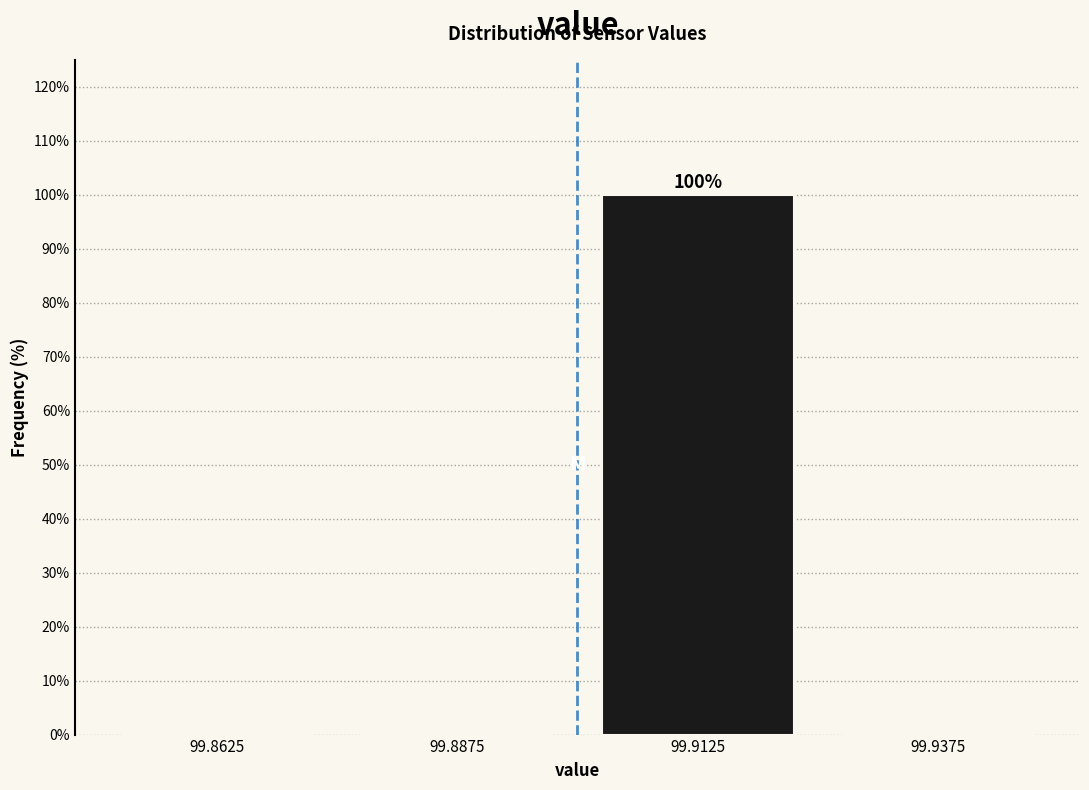

Which range on the x-axis has the tallest bar?

99.900 to 99.925